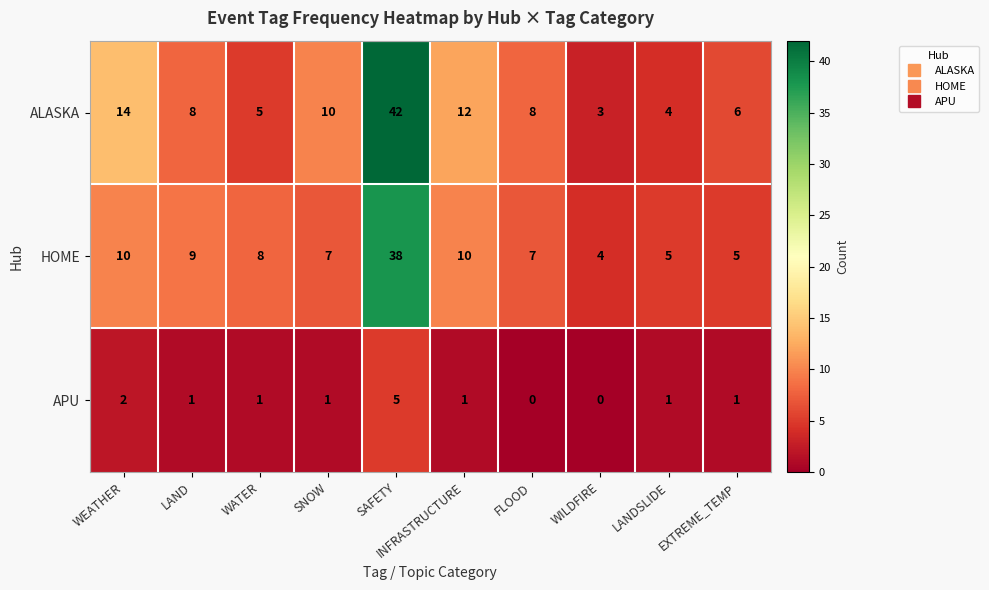

At INFRASTRUCTURE, list the series in order from smallest to largest.

APU, HOME, ALASKA